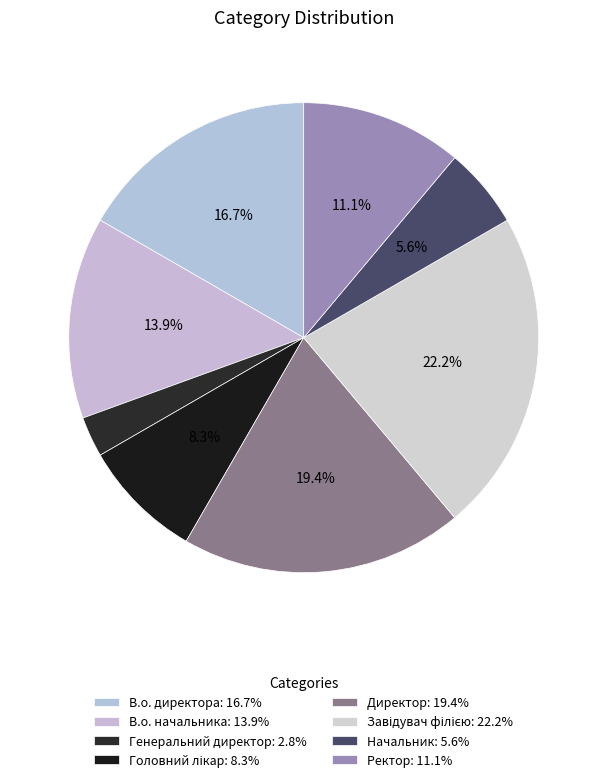

Approximately how many times larger is the value at Ректор compared to Начальник?

2.0